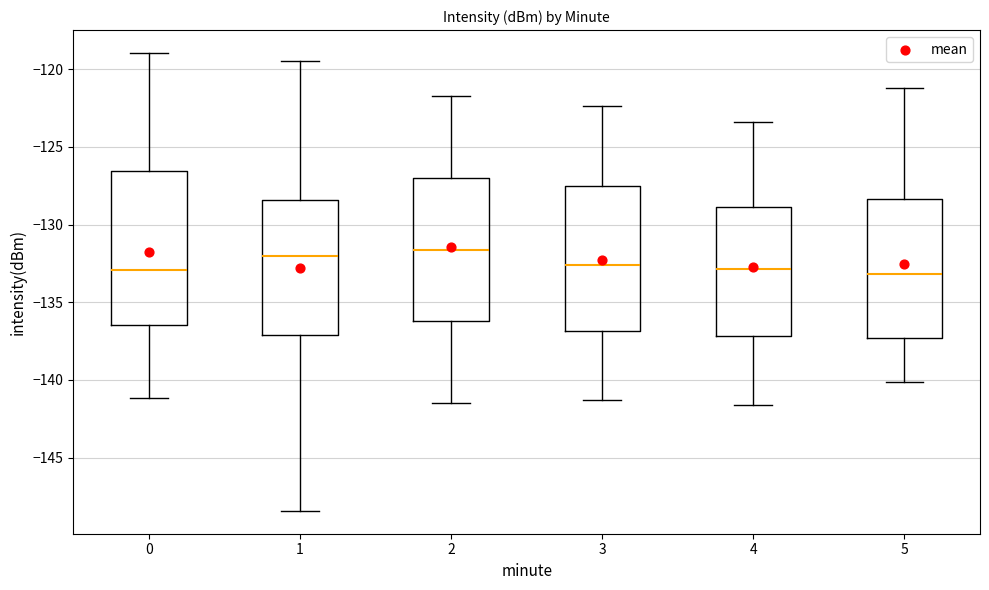

Reading left to right, read every box against the y-axis: the position of its median line, the range the box covers, and the ends of its whiskers. The values are not printed on the chart, so give them approximately, as read against the axis.

0: median -133.0, box -136.5 to -126.5, whiskers -141.0 to -119.0
1: median -132.0, box -137.0 to -128.5, whiskers -148.5 to -119.5
2: median -131.5, box -136.0 to -127.0, whiskers -141.5 to -121.5
3: median -132.5, box -137.0 to -127.5, whiskers -141.5 to -122.5
4: median -133.0, box -137.0 to -129.0, whiskers -141.5 to -123.5
5: median -133.0, box -137.5 to -128.5, whiskers -140.0 to -121.0